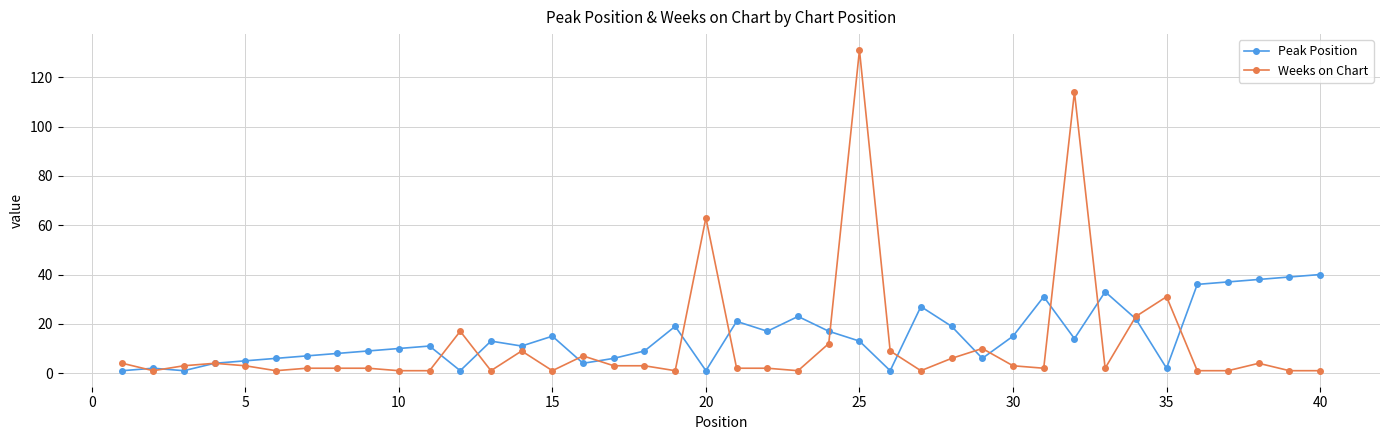

True or false: Peak Position has more than 1 interior local peaks.

True